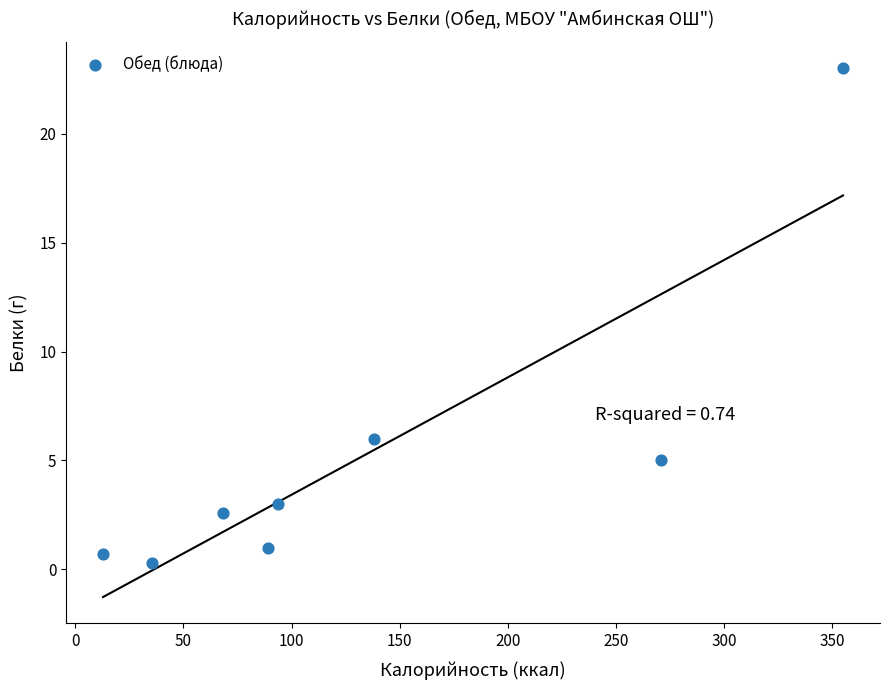

What Y value in the scatter plot is closest to 11?

6.0